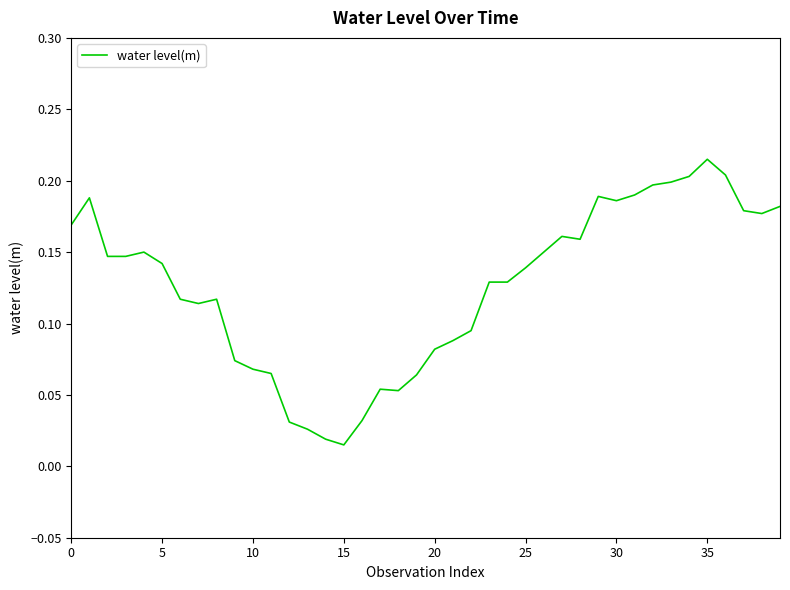

How many series are shown in this chart?

1